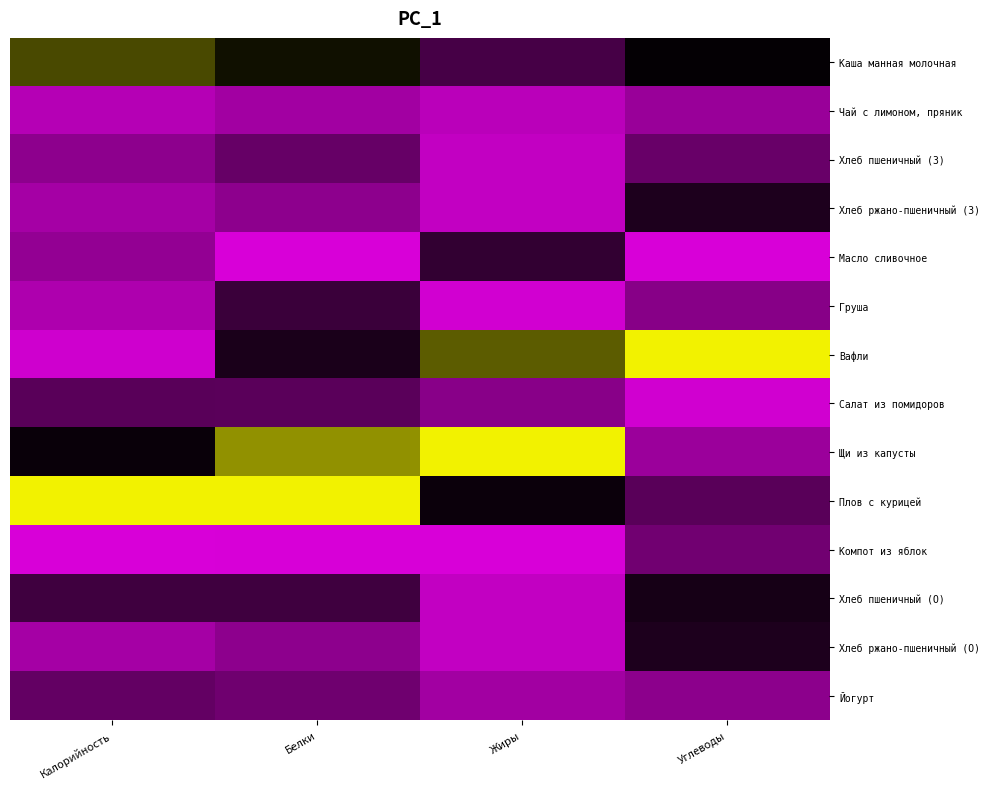

What is the difference between the highest and lowest values at Углеводы?

1.0